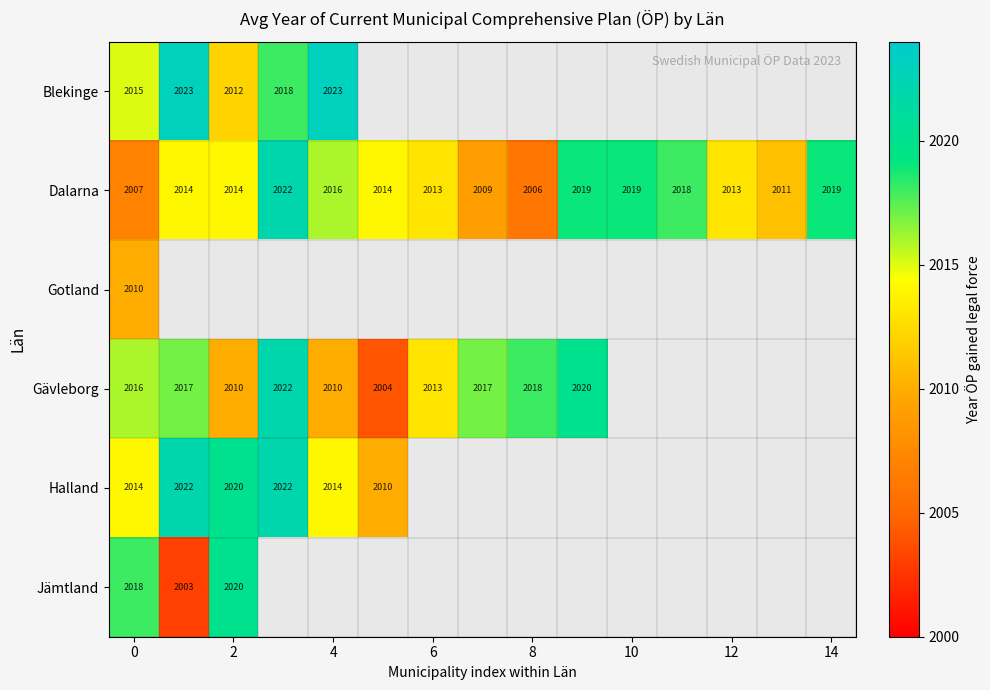

True or false: Gotland has a value of 1129 at 0.

False